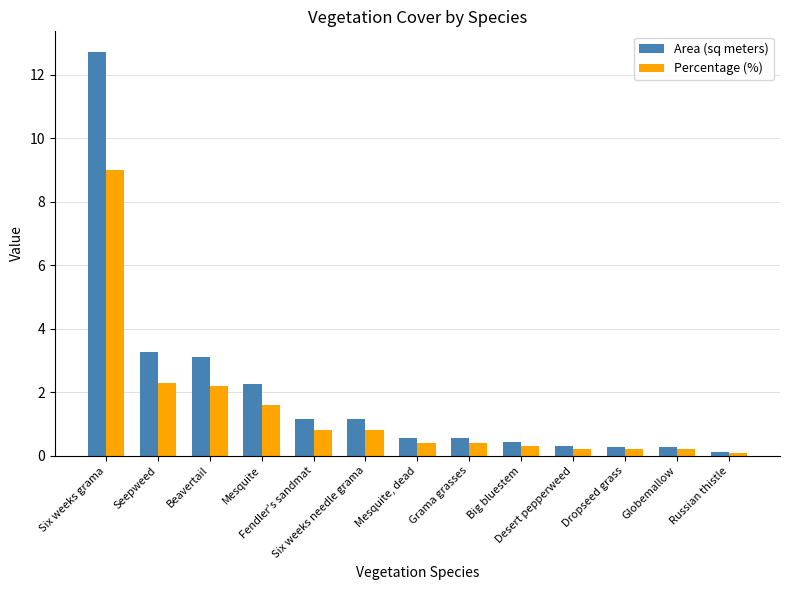

What is the total value across all series at Mesquite?

3.9